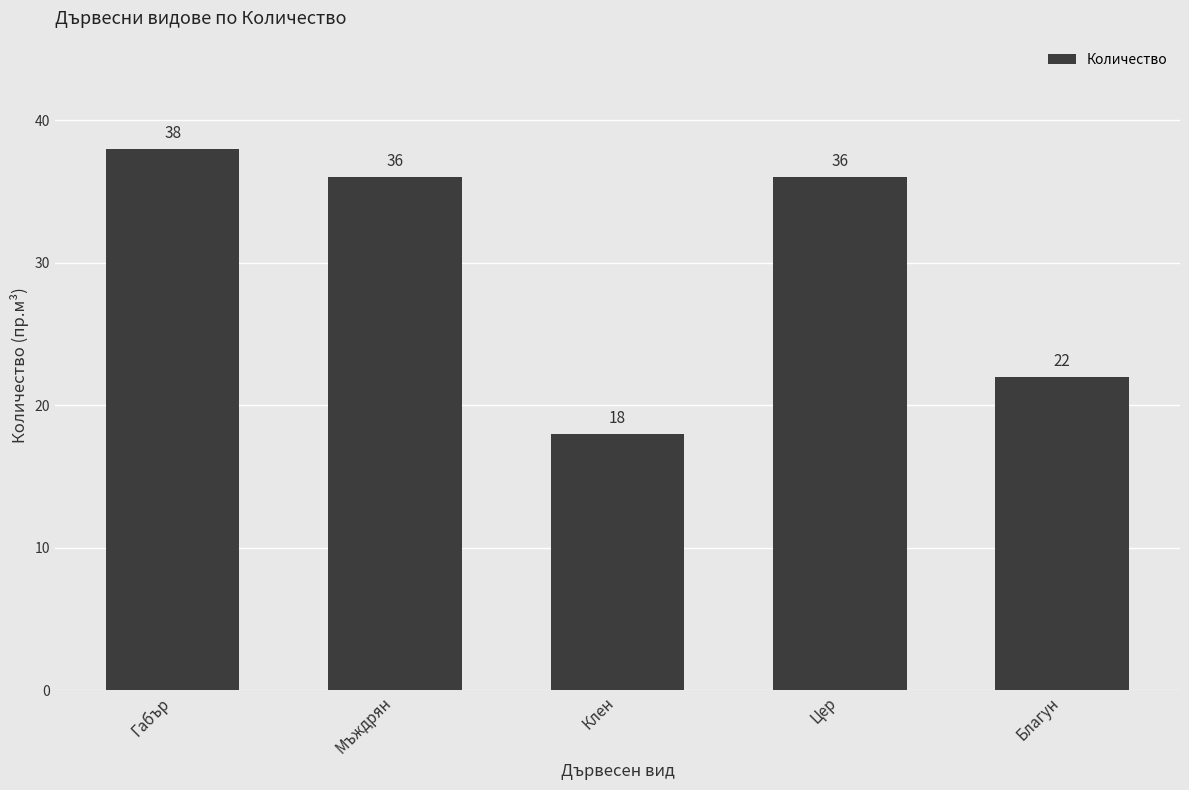

What is the sum of the values at Благун and Клен?

40